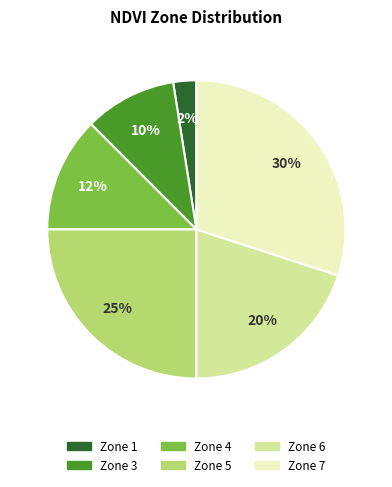

What percentage is the Zone 5 slice, to the nearest percent?

25%